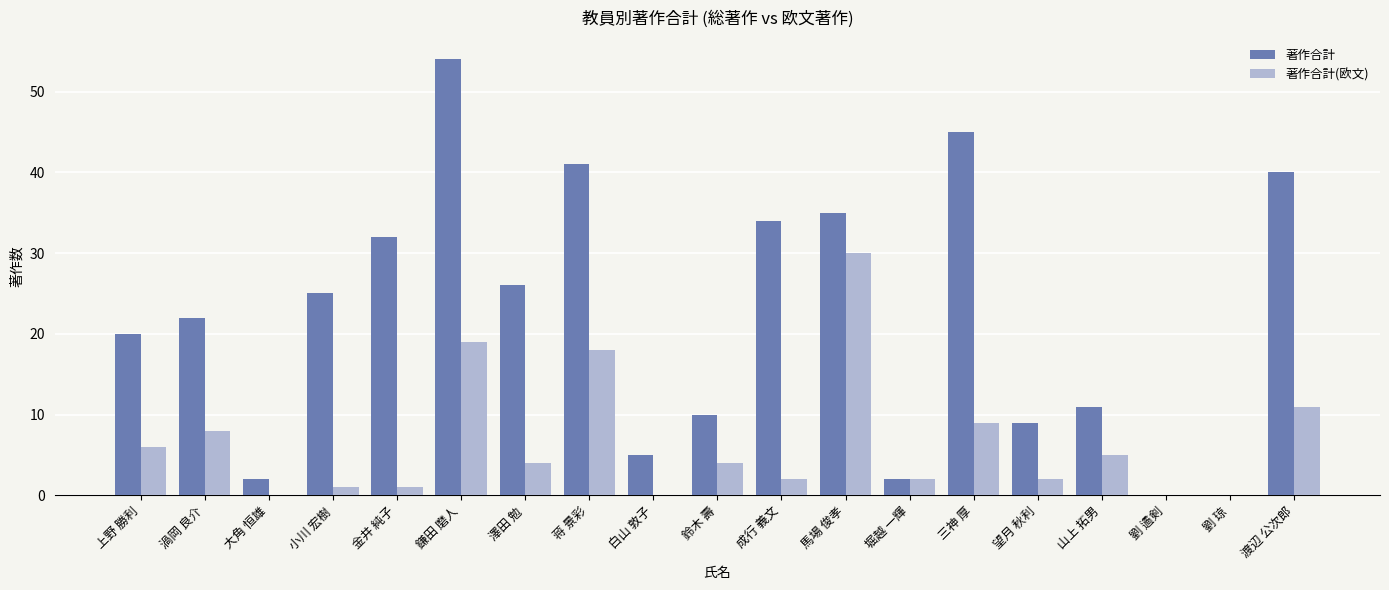

What is the approximate value of 著作合計(欧文) at 鎌田 磨人?

19